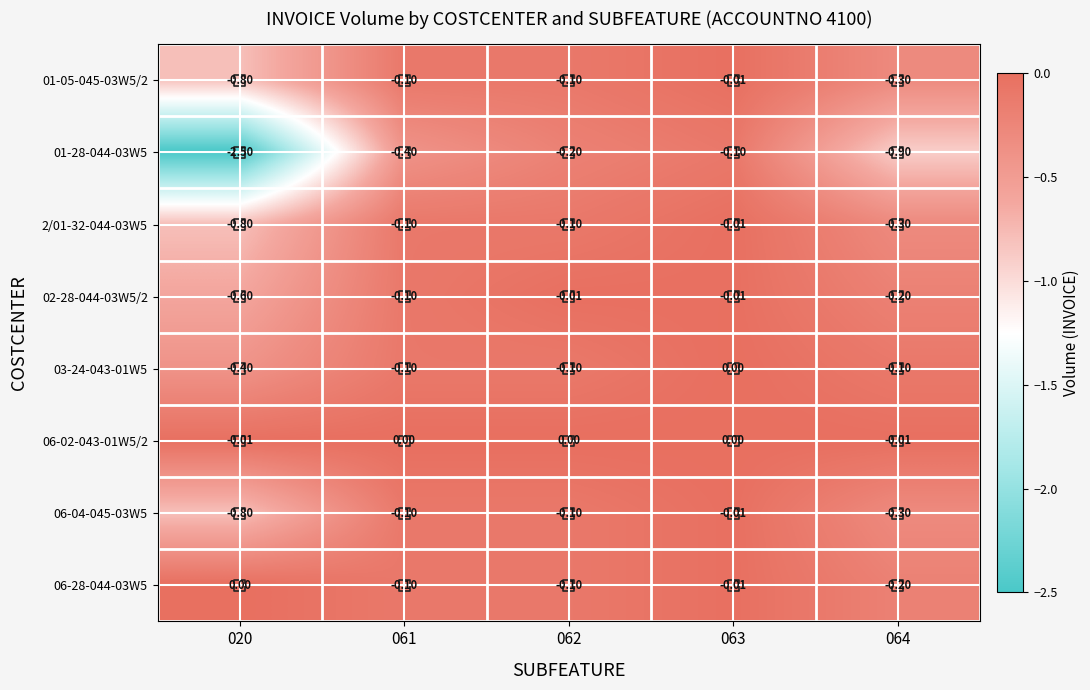

How many data points does each series have?

5